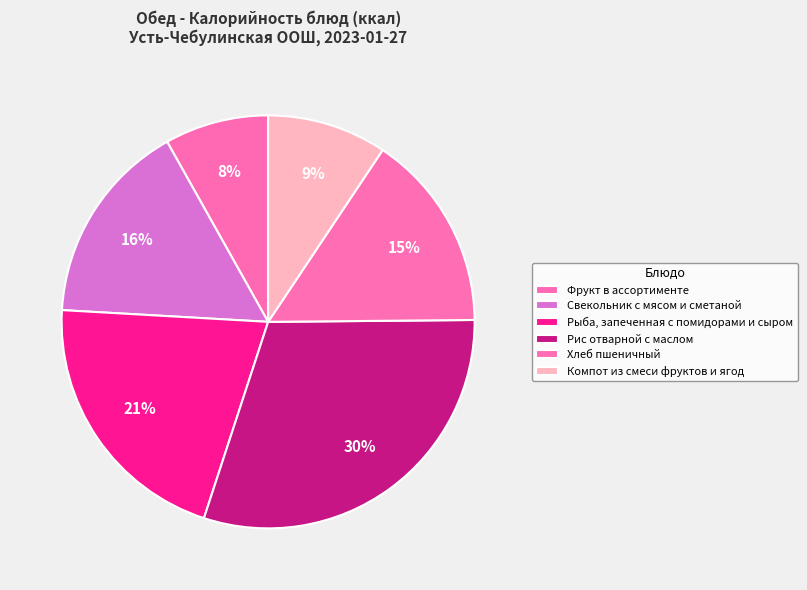

Which slice is the smallest?

Фрукт в ассортименте